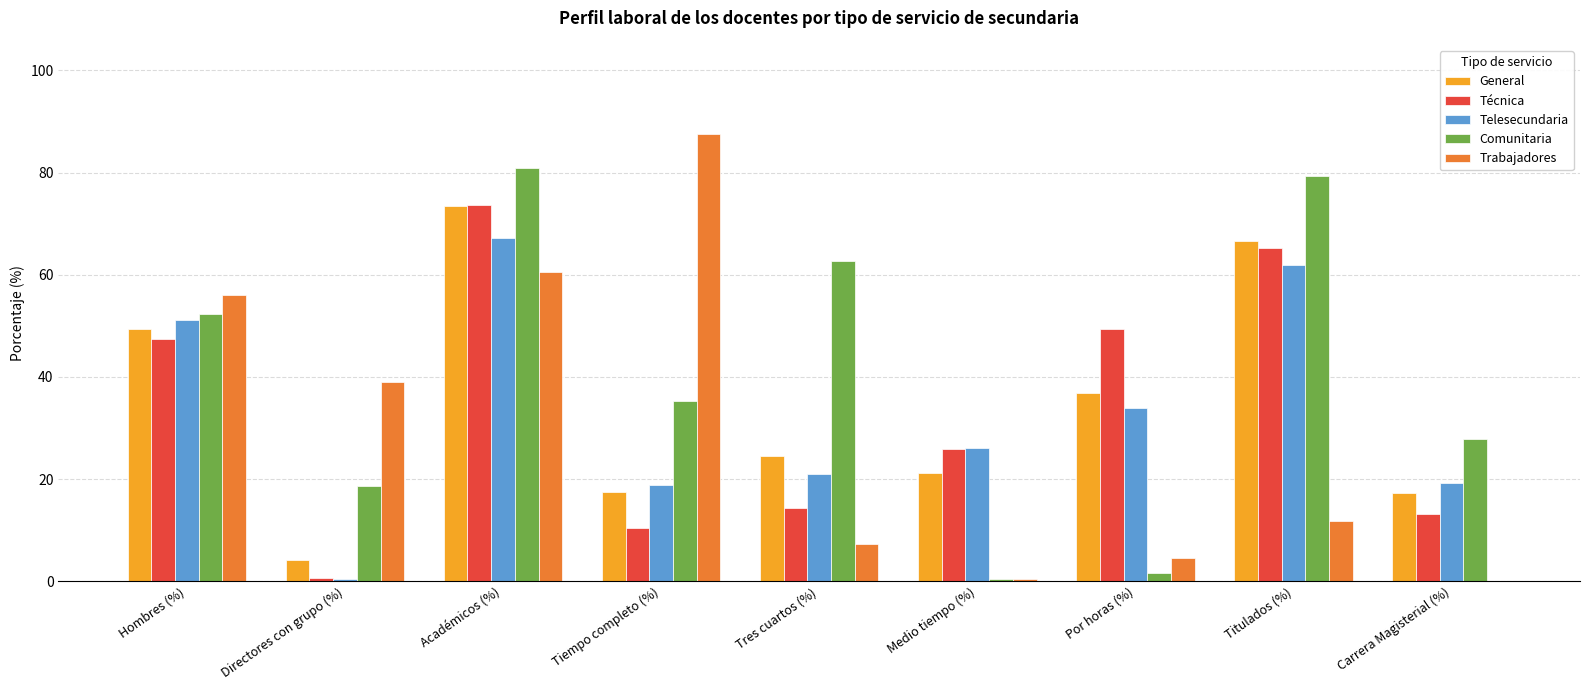

What is the difference between the Telesecundaria values at Académicos (%) and Carrera Magisterial (%)?

48.0